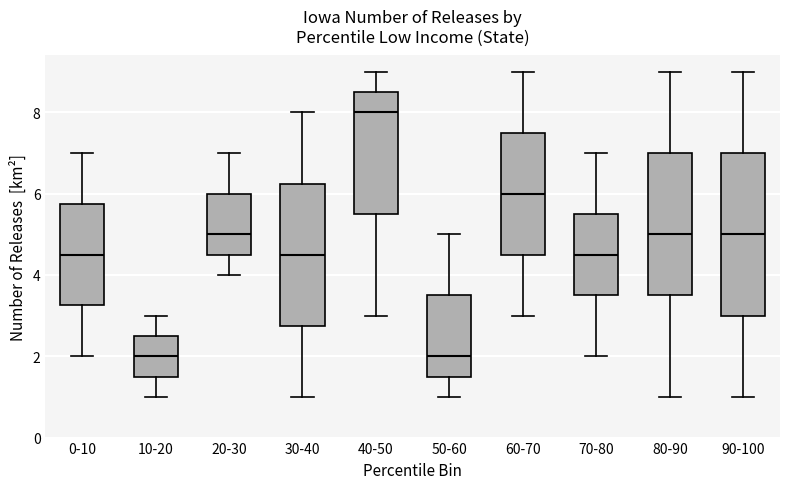

Where does the median line of the box for 80-90 sit on the y-axis? The values are not printed on the chart, so give them approximately, as read against the axis.

5.0